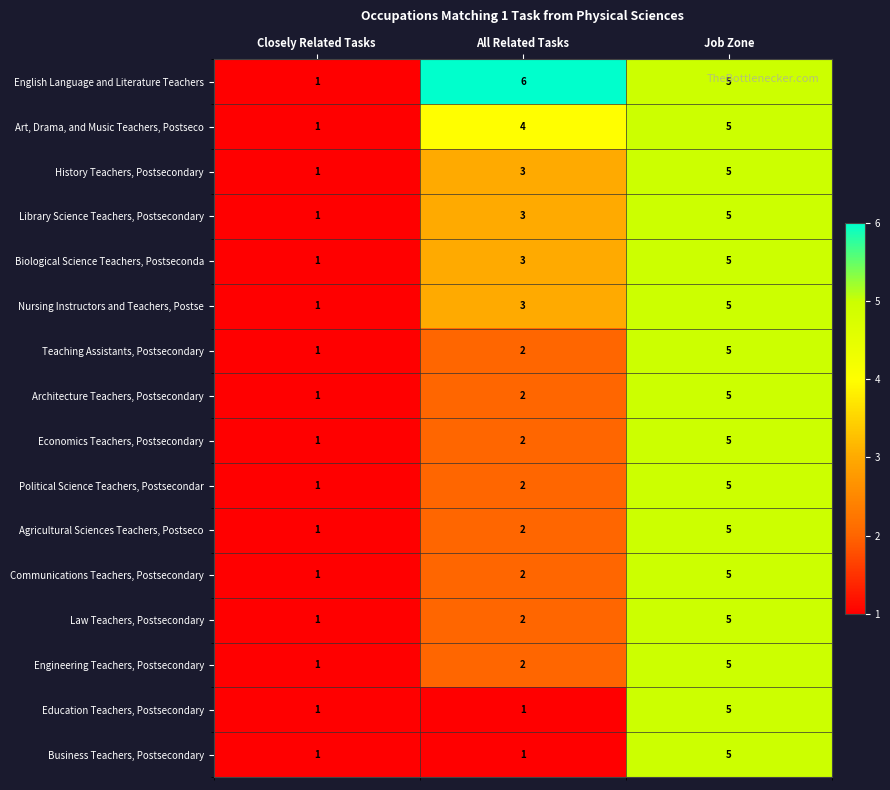

List the labels in order of Economics Teachers, Postsecondary value, largest first.

Job Zone, All Related Tasks, Closely Related Tasks